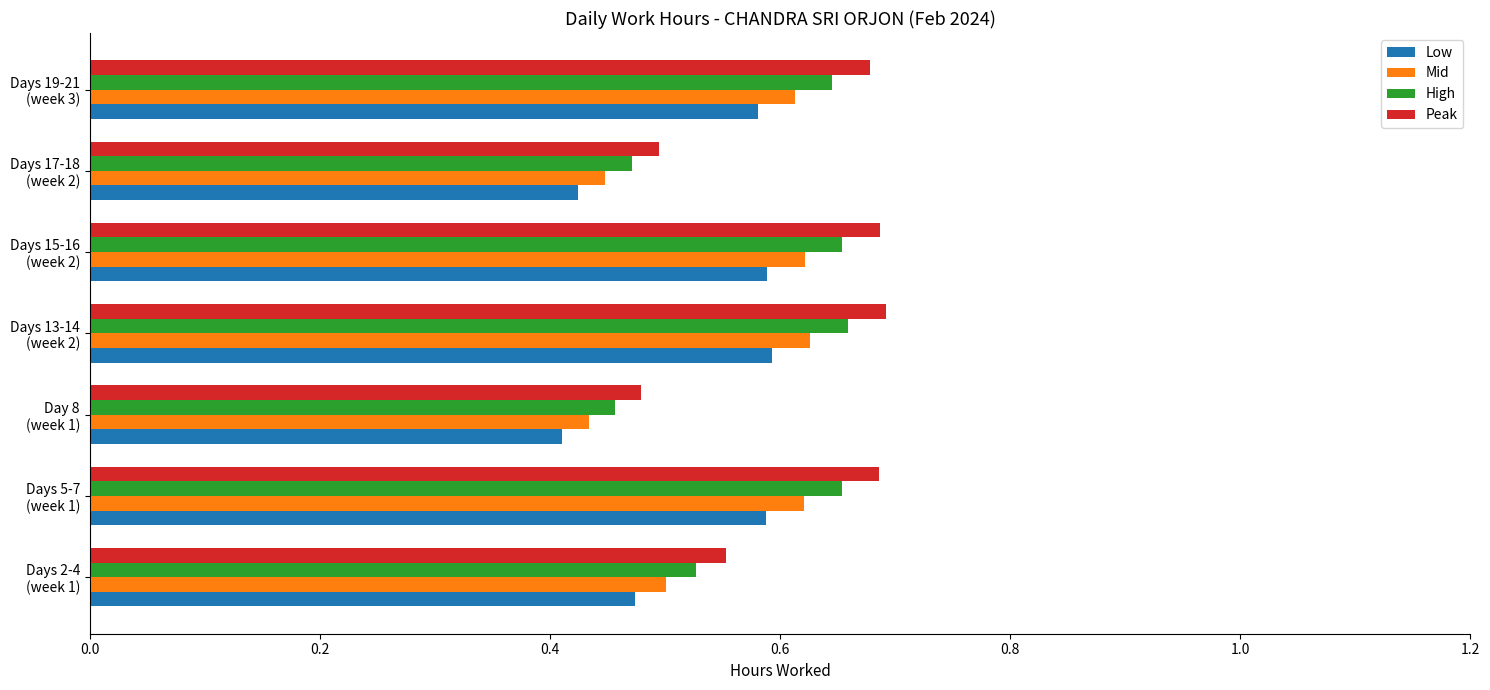

Which series has the widest spread of values?

Peak